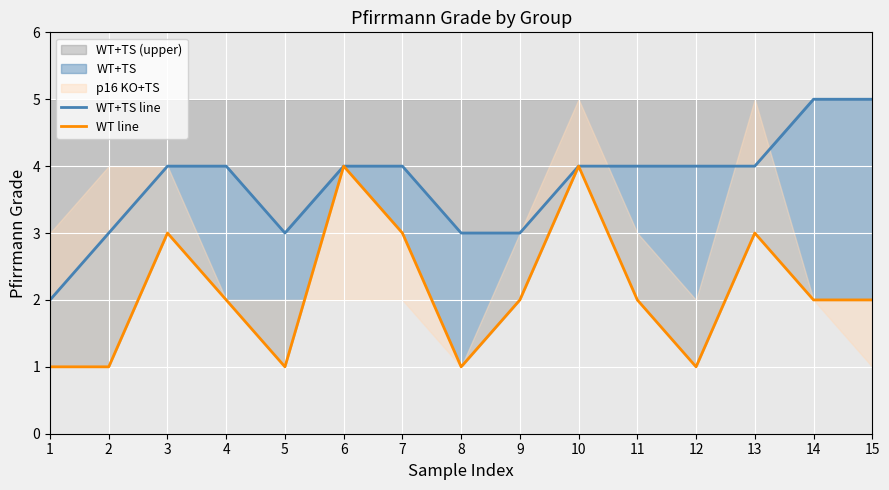

What is the value of the WT line point at the 14th from the left?

2